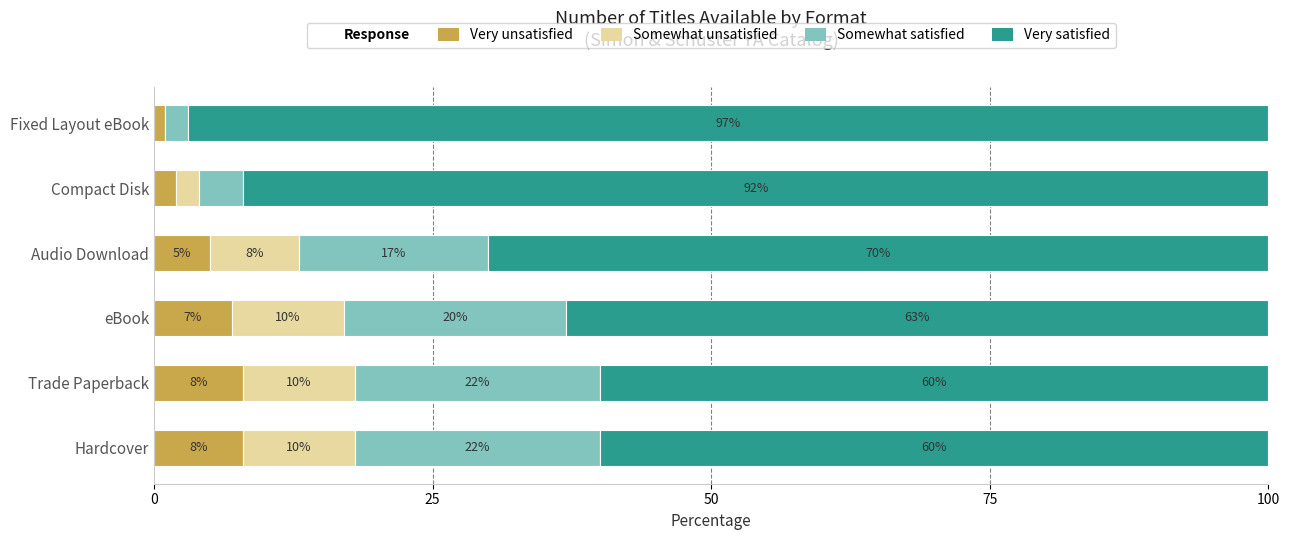

Where is Very unsatisfied nearest to the value 4?

Audio Download